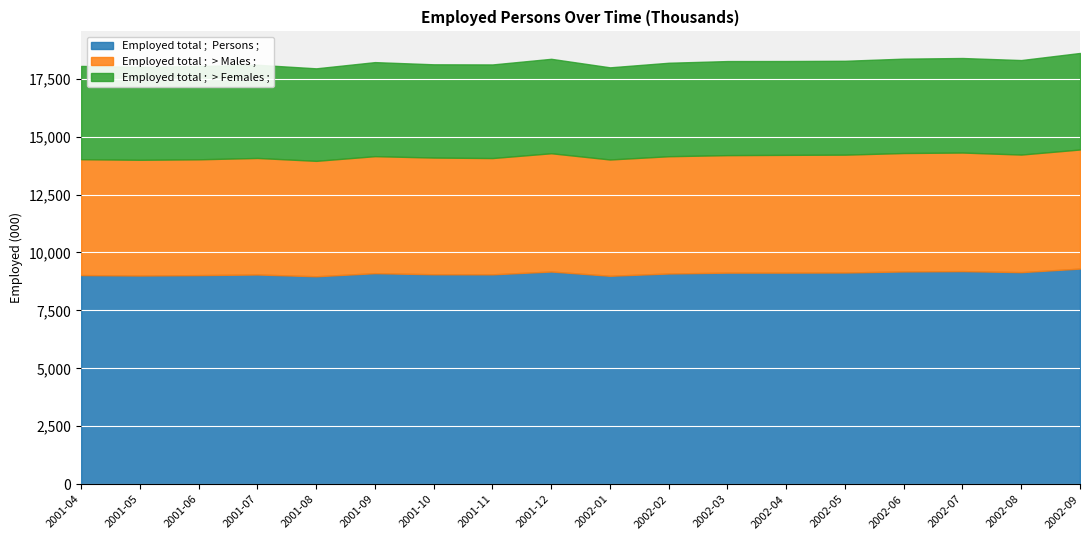

True or false: Employed total ;  > Males ; and Employed total ;  > Females ; intersect in this chart.

False